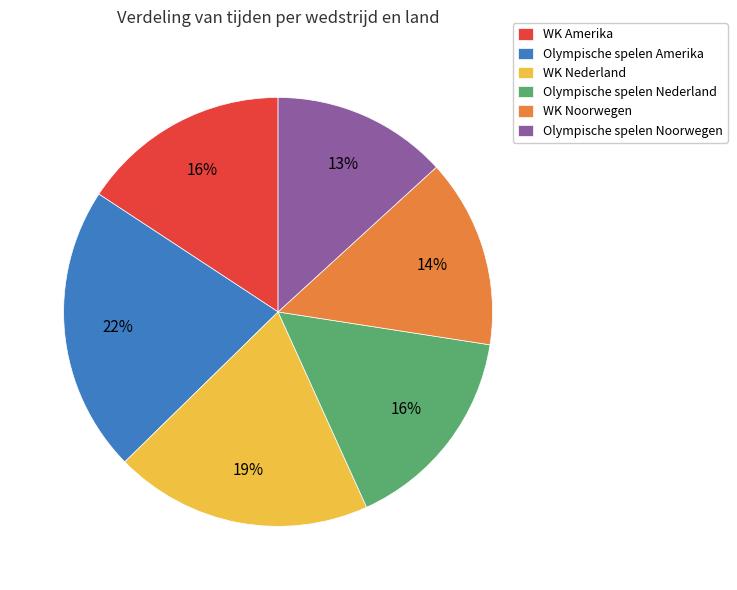

What is the smallest slice in the pie chart?

Olympische spelen Noorwegen